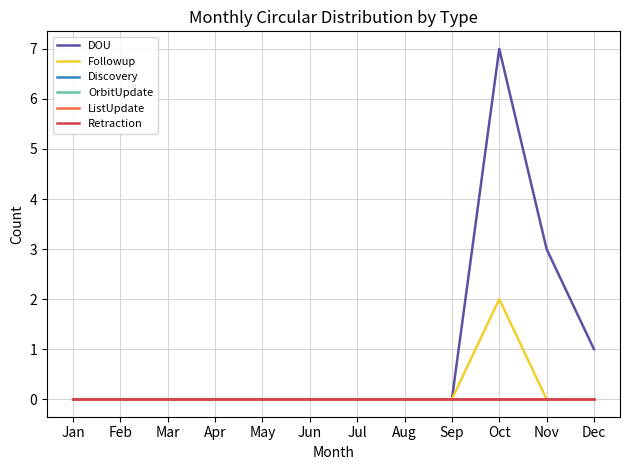

Reading left to right, list all the values displayed in this chart.

DOU: Jan=0	Feb=0	Mar=0	Apr=0	May=0	Jun=0	Jul=0	Aug=0	Sep=0	Oct=7	Nov=3	Dec=1
Followup: Jan=0	Feb=0	Mar=0	Apr=0	May=0	Jun=0	Jul=0	Aug=0	Sep=0	Oct=2	Nov=0	Dec=0
Discovery: Jan=0	Feb=0	Mar=0	Apr=0	May=0	Jun=0	Jul=0	Aug=0	Sep=0	Oct=0	Nov=0	Dec=0
OrbitUpdate: Jan=0	Feb=0	Mar=0	Apr=0	May=0	Jun=0	Jul=0	Aug=0	Sep=0	Oct=0	Nov=0	Dec=0
ListUpdate: Jan=0	Feb=0	Mar=0	Apr=0	May=0	Jun=0	Jul=0	Aug=0	Sep=0	Oct=0	Nov=0	Dec=0
Retraction: Jan=0	Feb=0	Mar=0	Apr=0	May=0	Jun=0	Jul=0	Aug=0	Sep=0	Oct=0	Nov=0	Dec=0